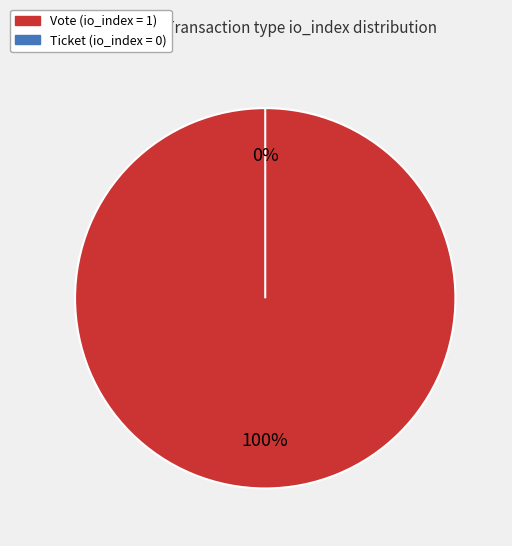

The Vote slice represents 100% of the pie. True or false?

True